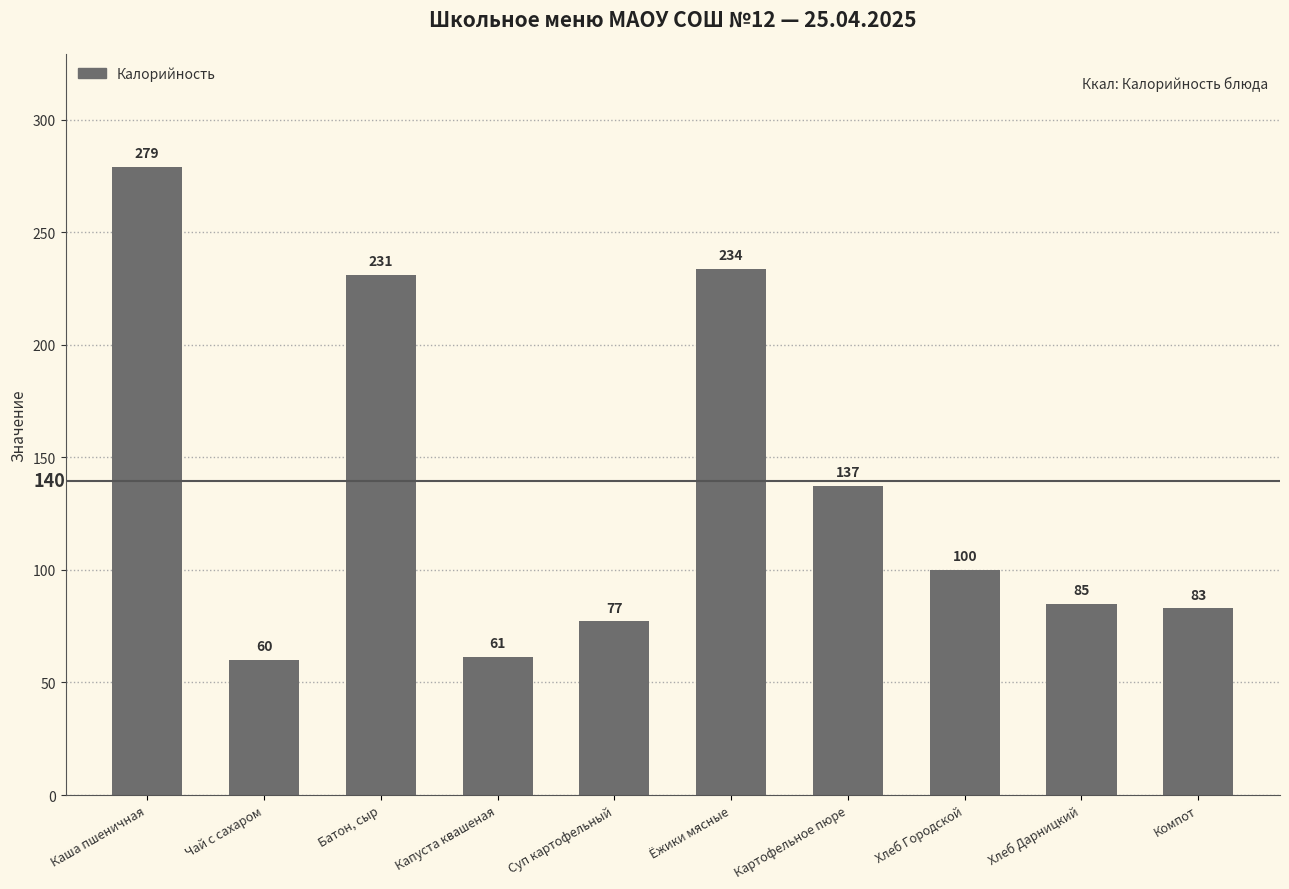

Does the chart contain stacked bars?

No